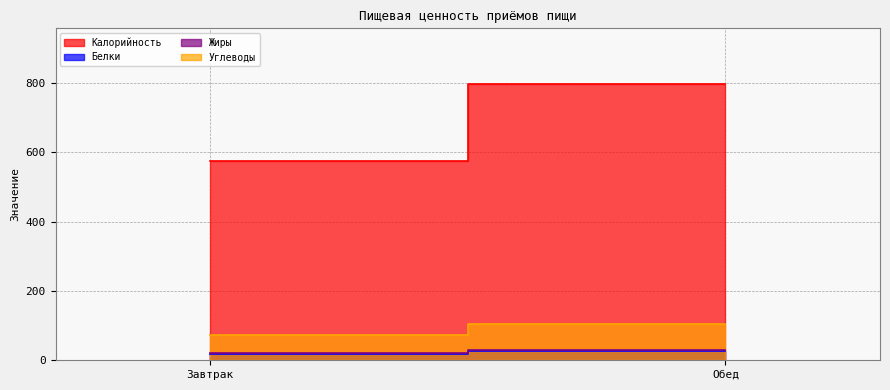

What value does the Белки series have at Обед?

25.8